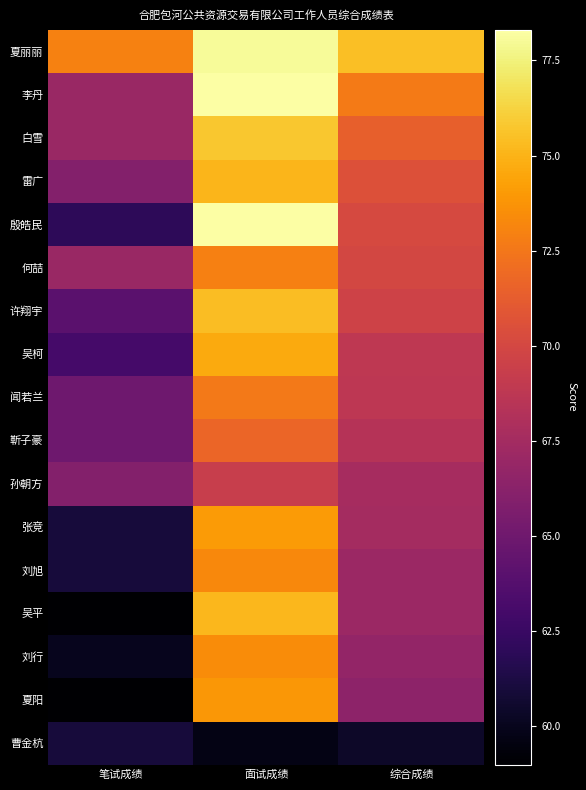

What is the greatest value displayed?

78.3